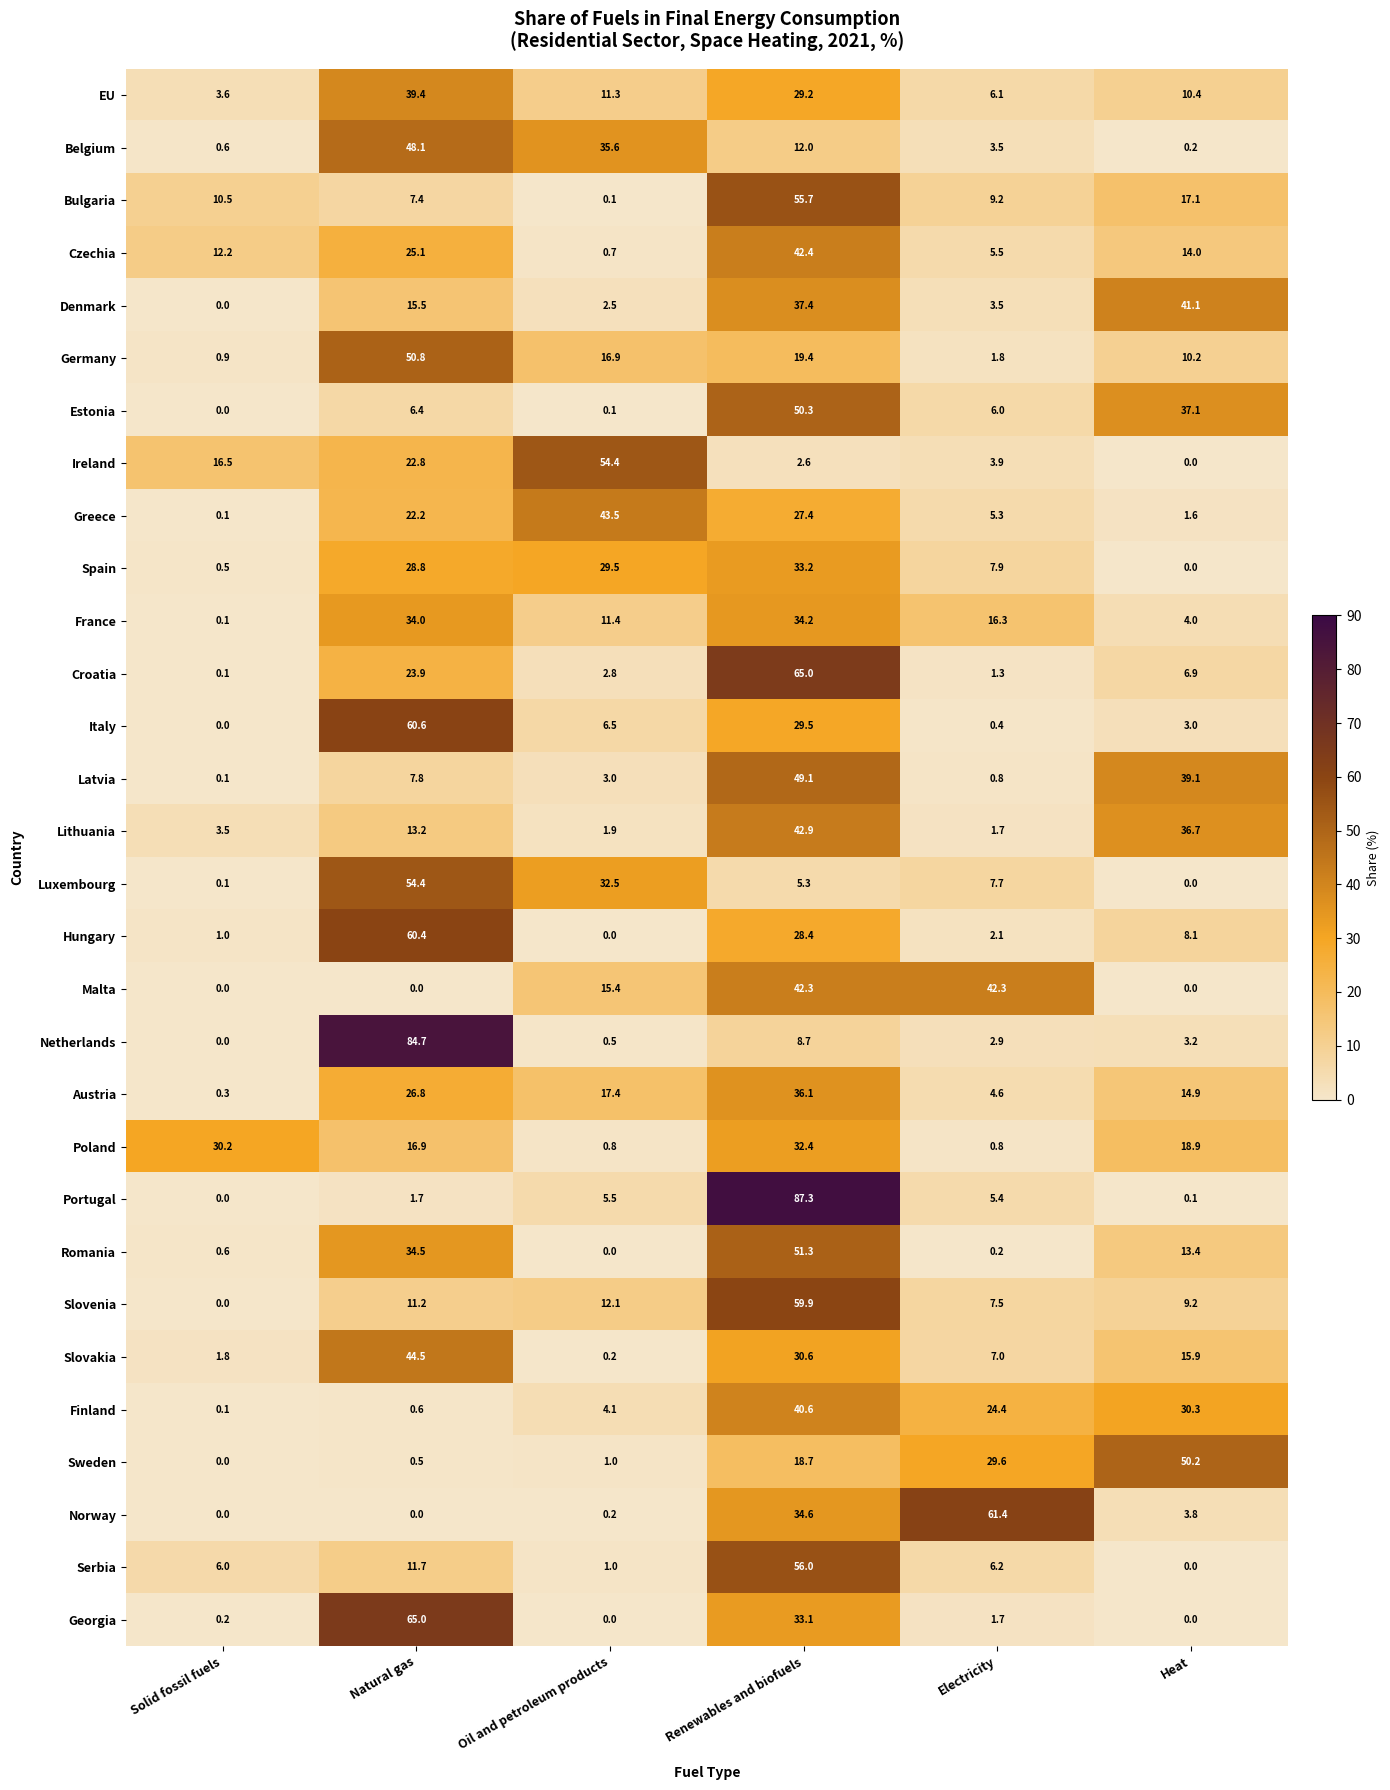

Which category has the highest value across all series?

Renewables and biofuels